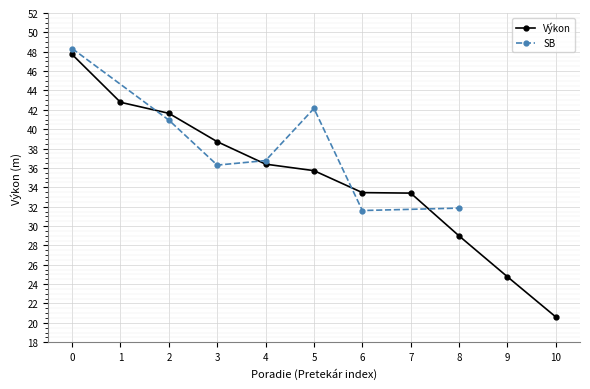

The value of Výkon at 8 is 44.2. True or false?

False